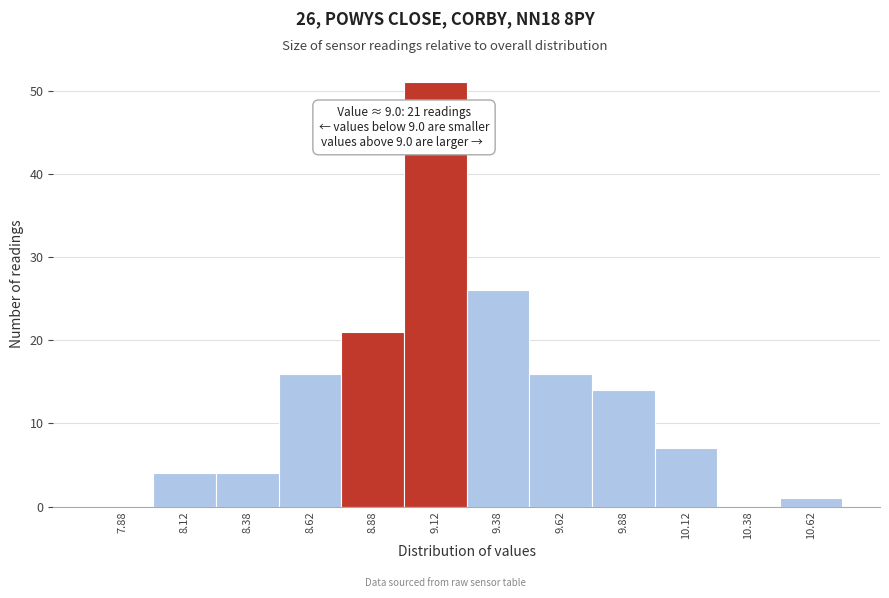

Over which range of the x-axis is the bar tallest?

9.00 to 9.25